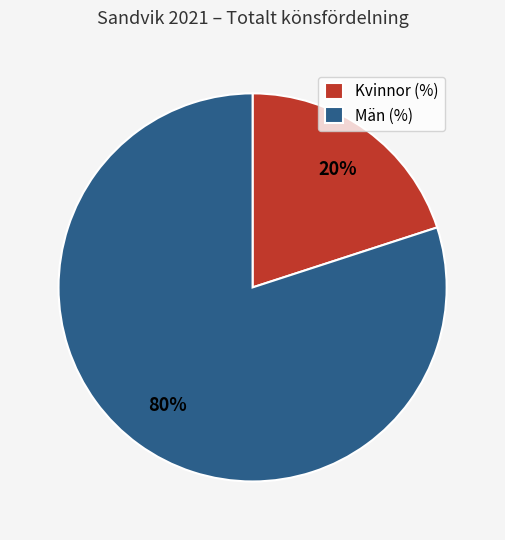

Rank the categories by value from lowest to highest.

Kvinnor (%), Män (%)